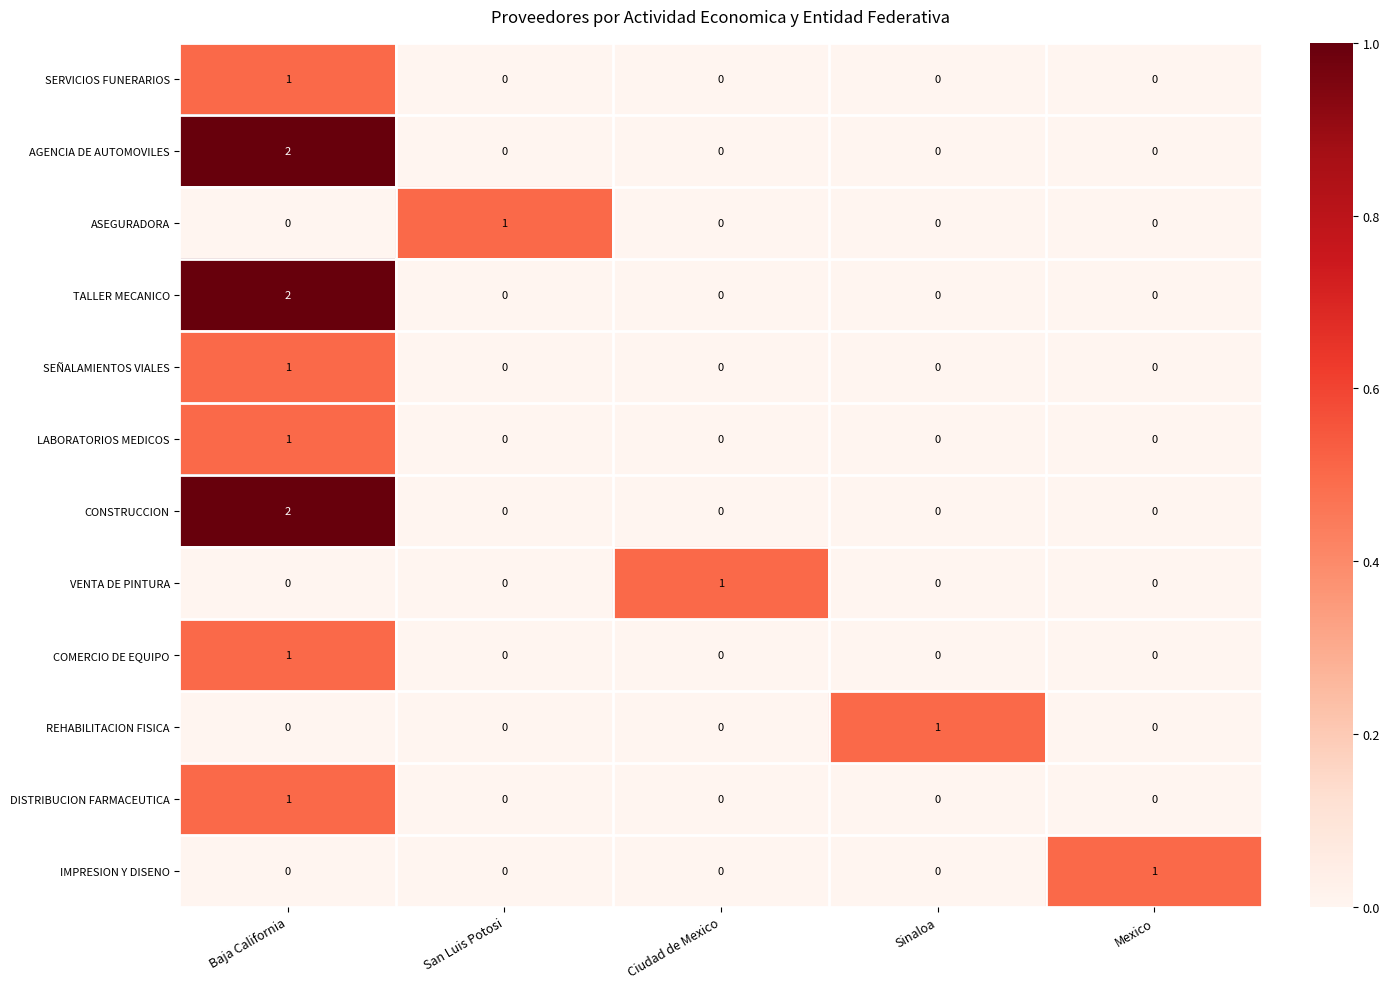

The VENTA DE PINTURA series shows 0 at Sinaloa. True or false?

True